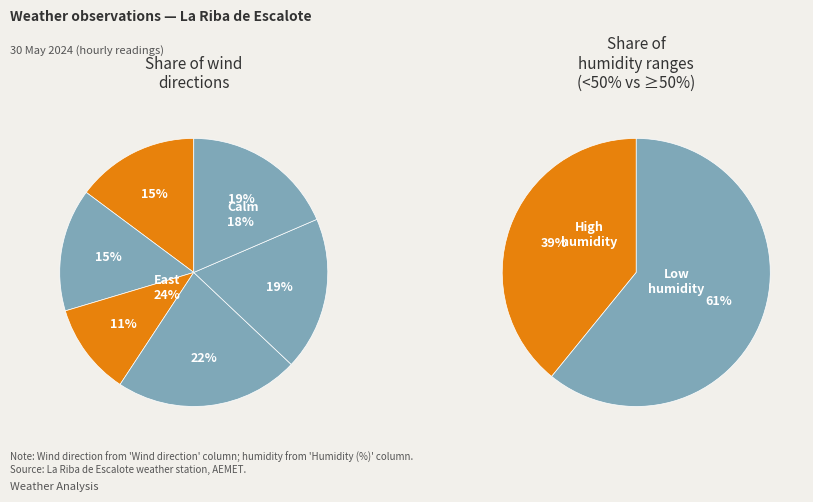

What percentage do North and West together represent?

40.0%